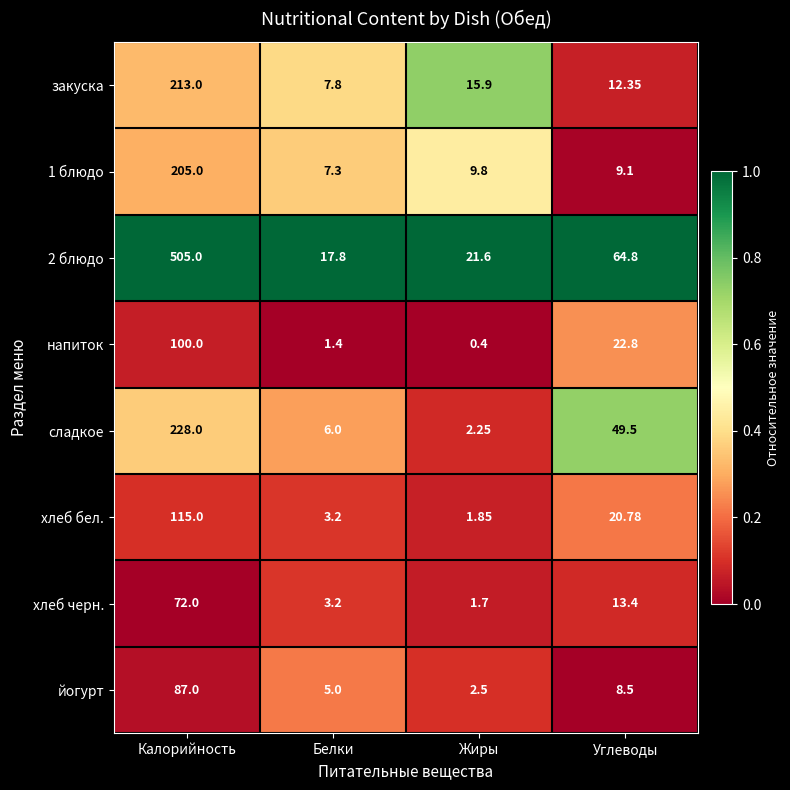

At which label is 2 блюдо closest to 261?

Углеводы